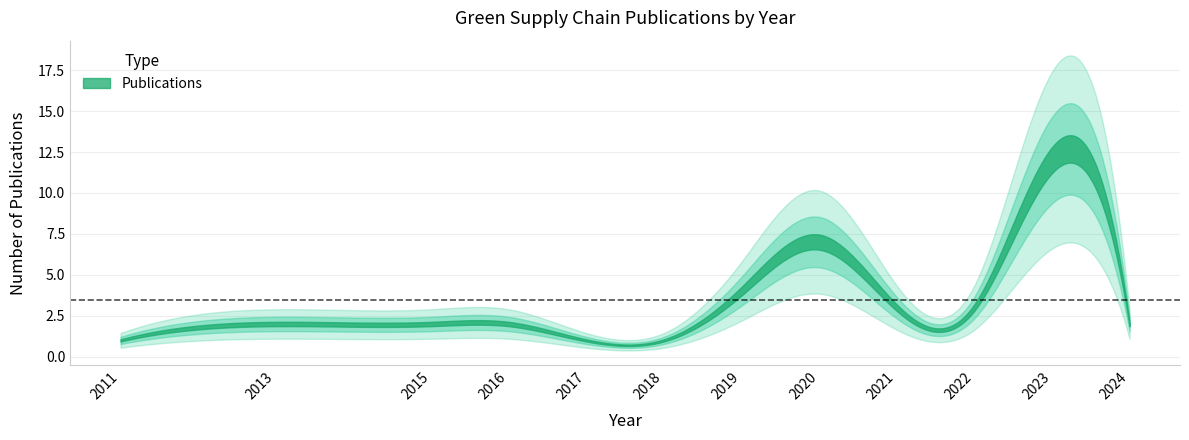

What is the difference between the values at 2022 and 2013?

1